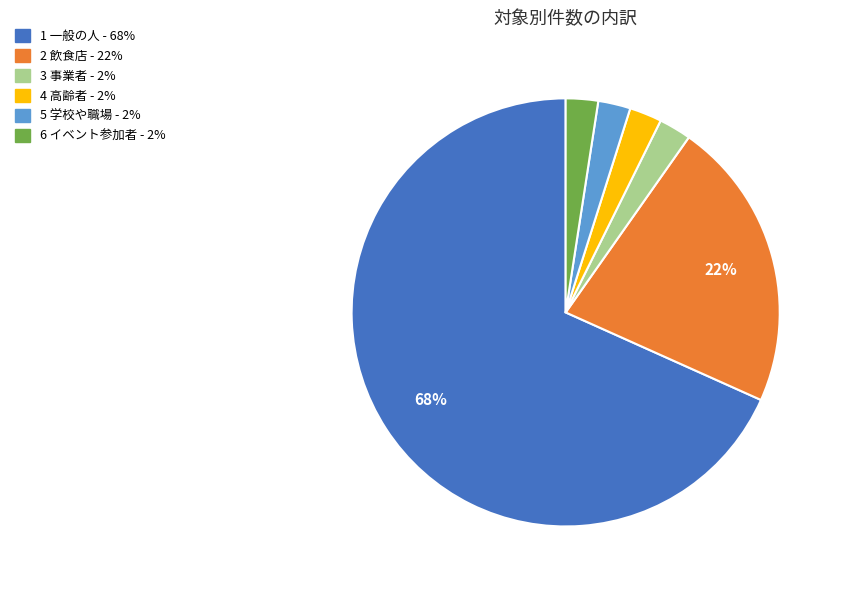

To the nearest percent, what is the average slice percentage?

17%